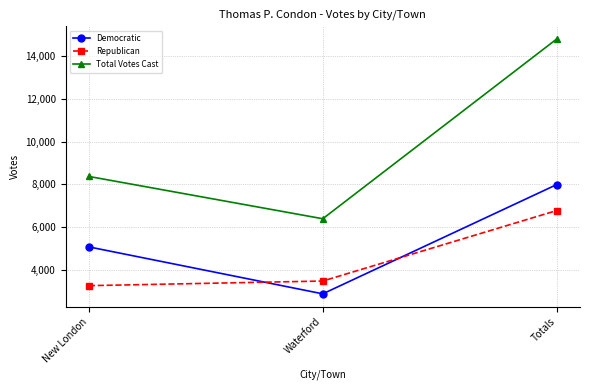

What is the approximate value of Republican at New London, to the nearest 100?

3300